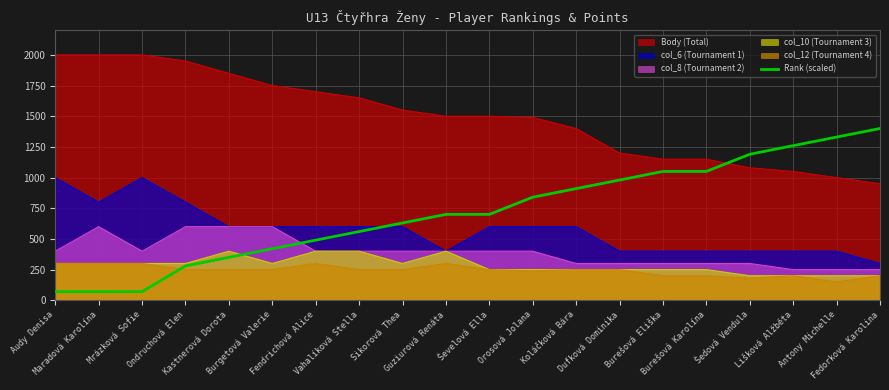

What is the maximum value shown in the chart?

2000